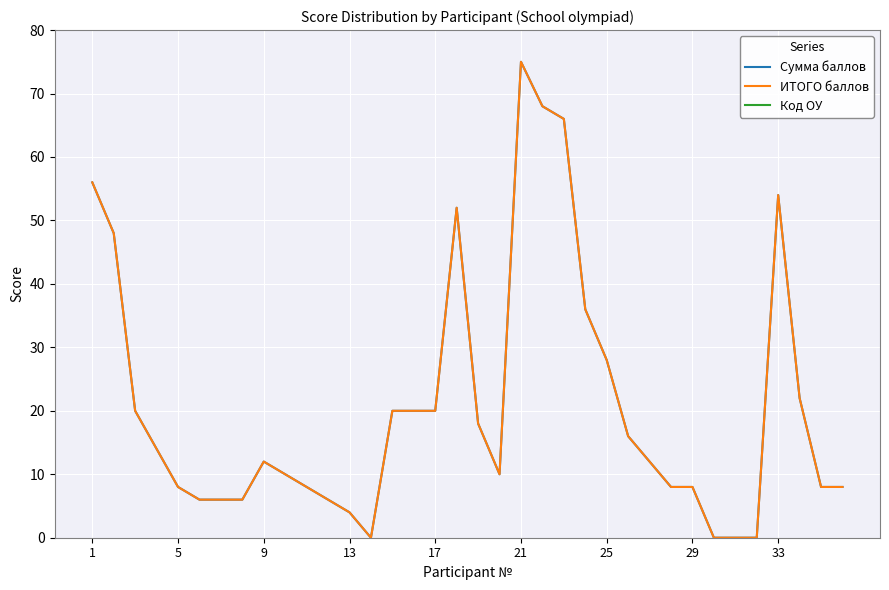

True or false: ИТОГО баллов and Код ОУ intersect in this chart.

False